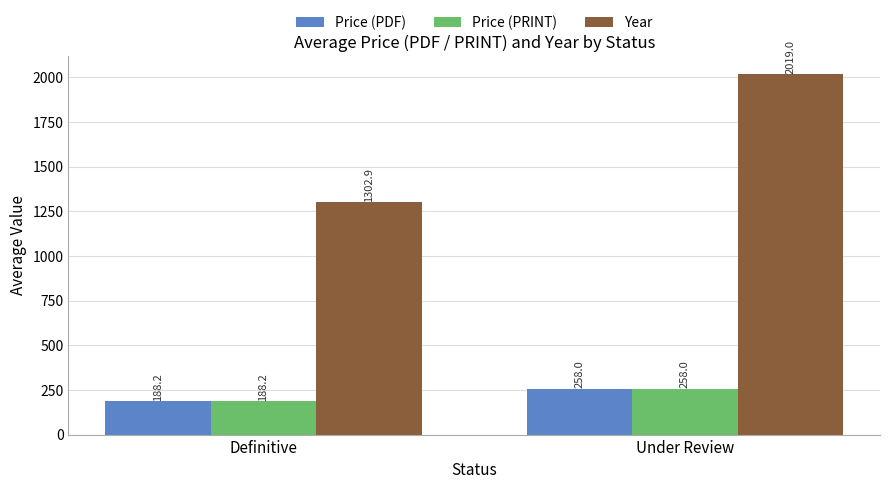

What is the sum of all Price (PRINT) values?

446.2